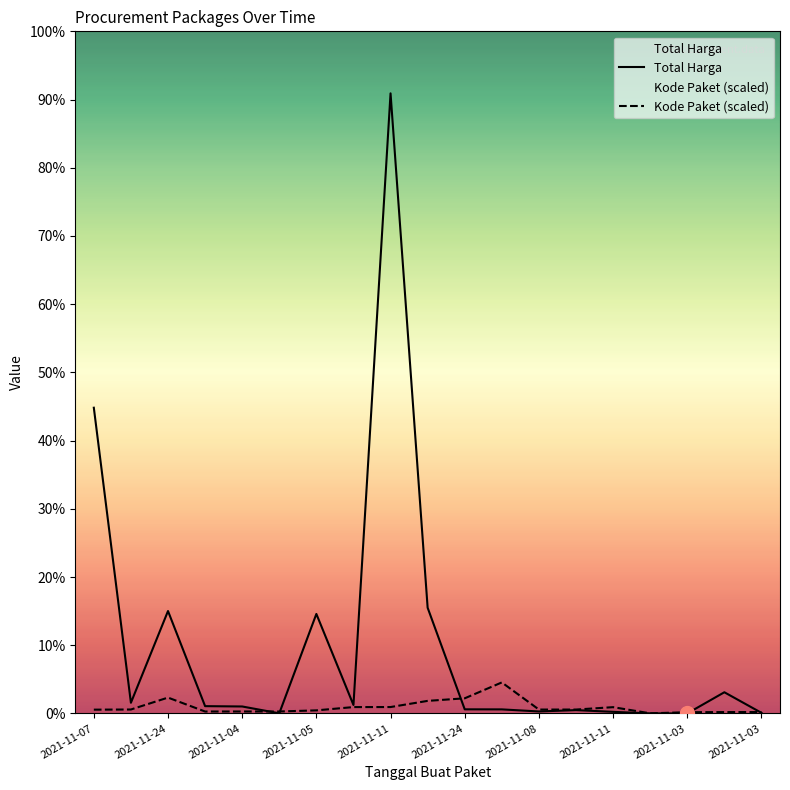

List the series in order of their overall mean, lowest first.

Kode Paket, Total Harga